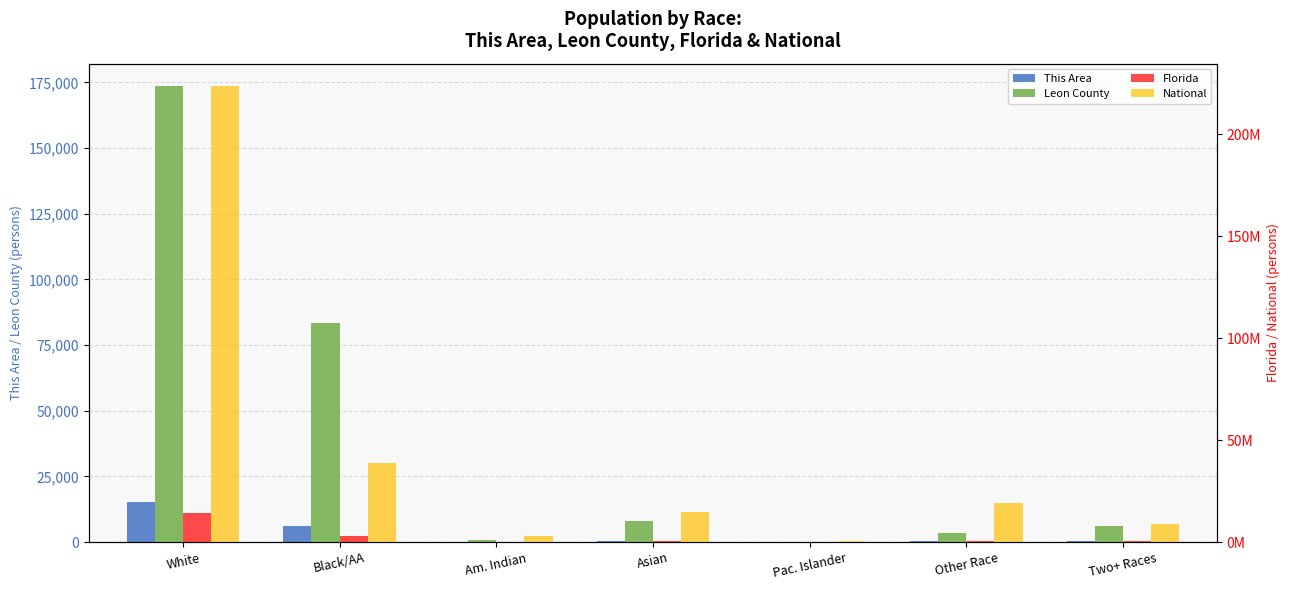

Reading right to left, what are all the values shown in this chart?

This Area: 490	247	4	362	59	6238	15444
Leon County: 6122	3397	140	8053	775	83520	173480
Florida: 472577	681144	12286	454821	71458	2999862	14109162
National: 9009073	19107368	540013	14674252	2932248	38929319	223553265